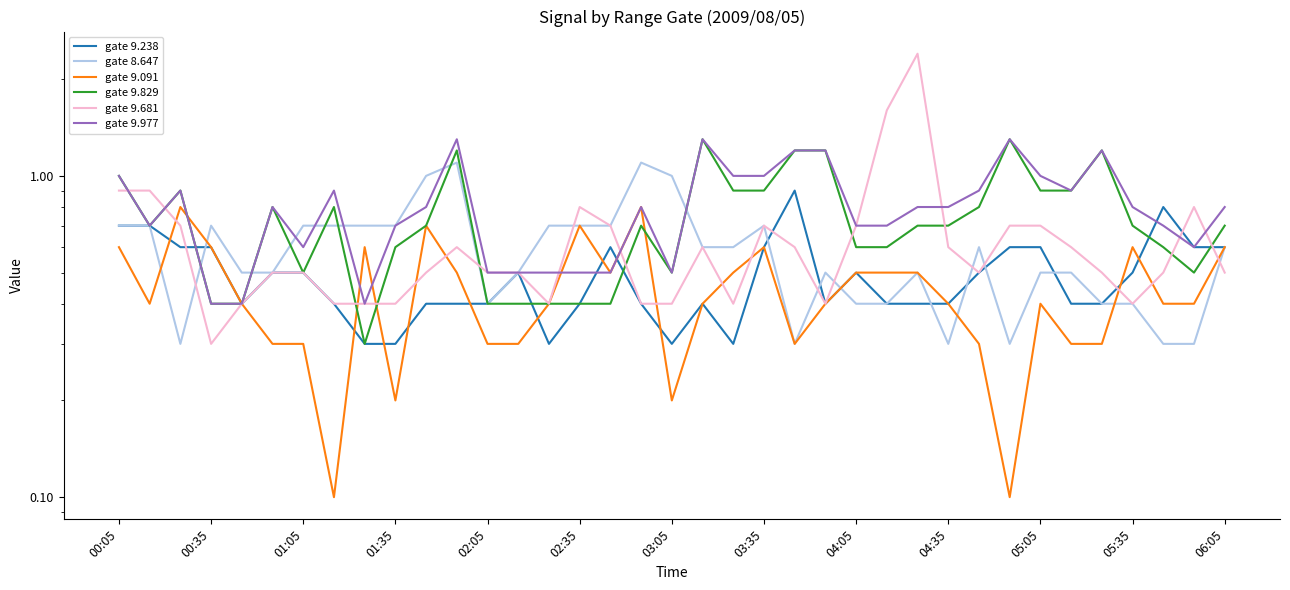

Is this an area chart (filled region under the line)?

No